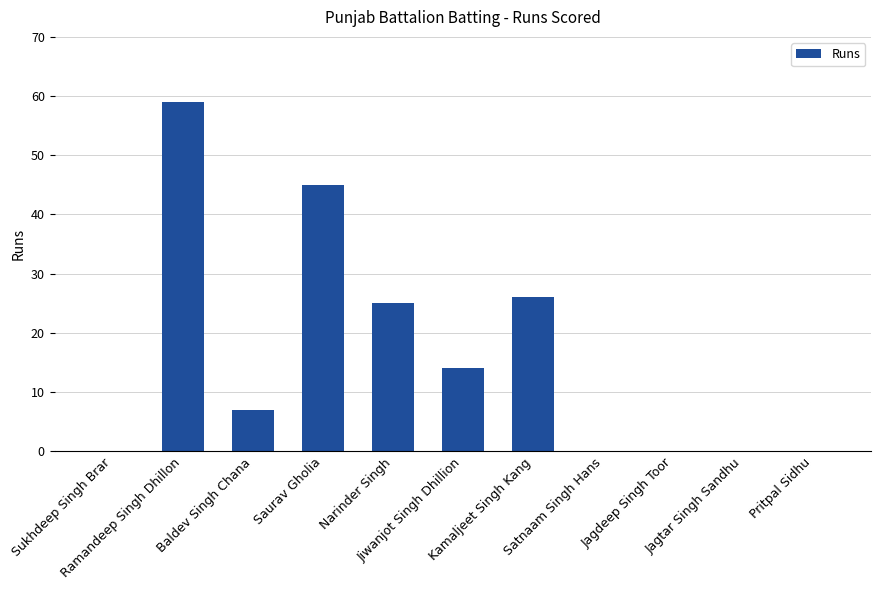

What is the change in value from Ramandeep Singh Dhillon to Satnaam Singh Hans?

-59